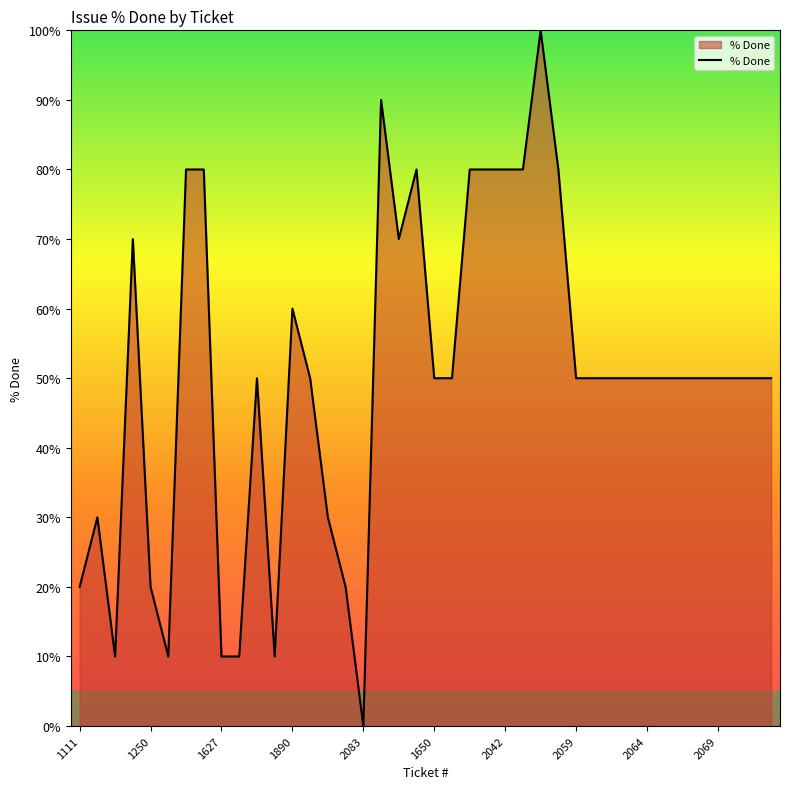

What is the greatest value displayed?

100